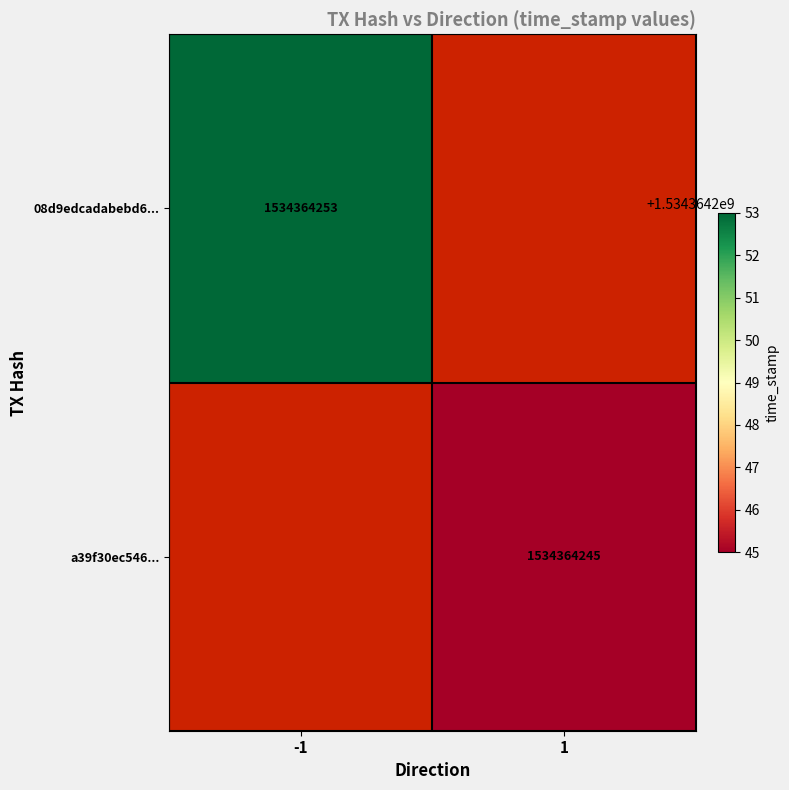

Reading right to left, transcribe all the data shown in this chart.

08d9edcadabebd635533a206d5fad99123e21b8: 1534364253	-1
a39f30ec54636b8c5f2f6a8d4b851d8250da50b: 1534364245	1